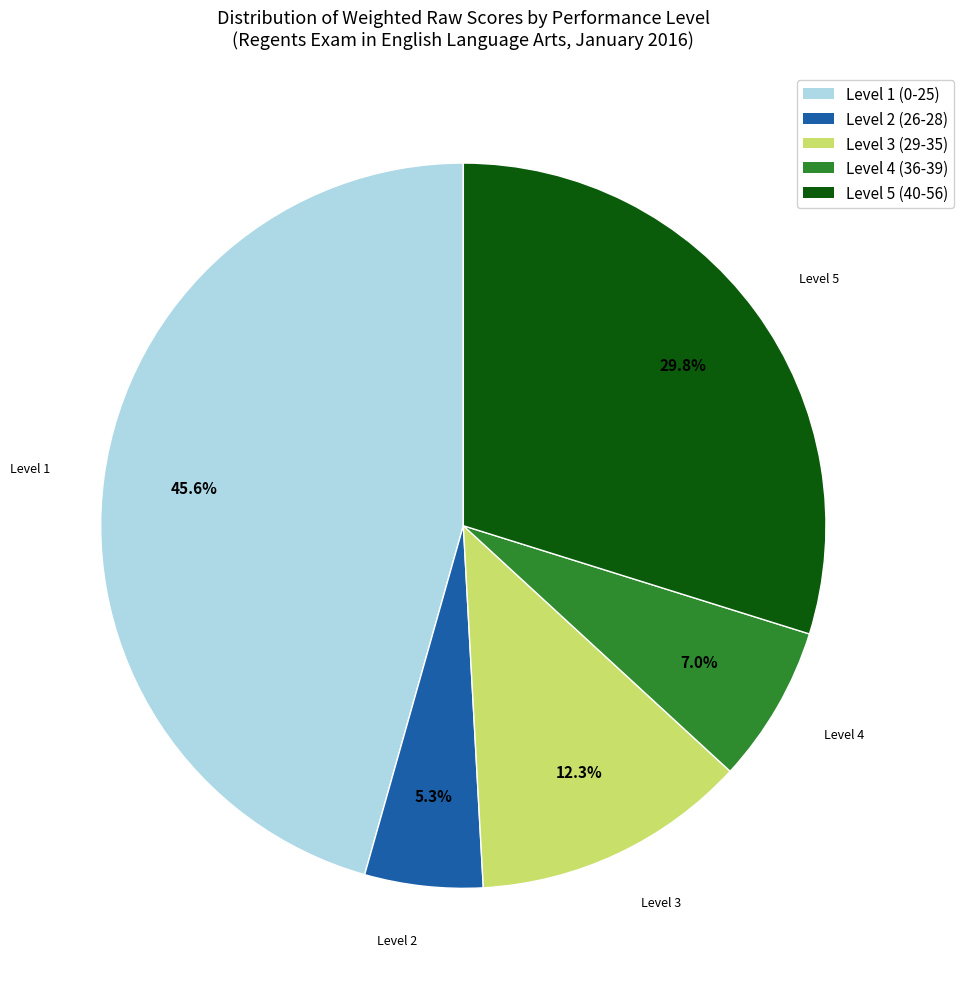

Is there any slice that represents more than half of the pie?

No